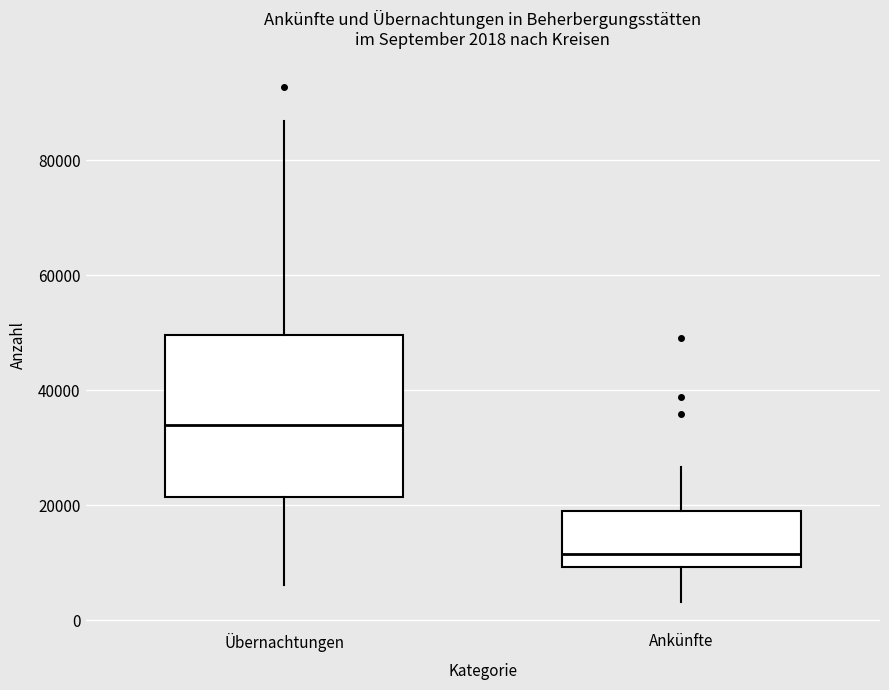

Which box's median line is the highest?

Übernachtungen